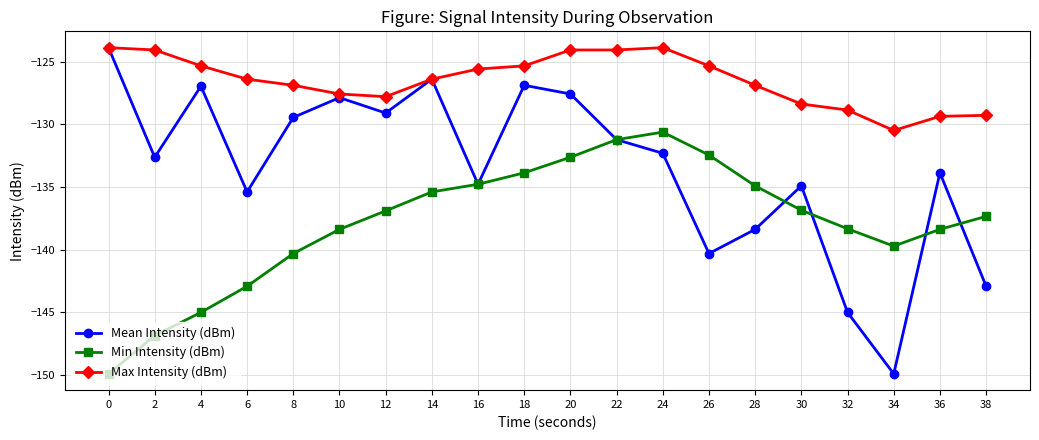

At which category is the sum across all series the highest?

20